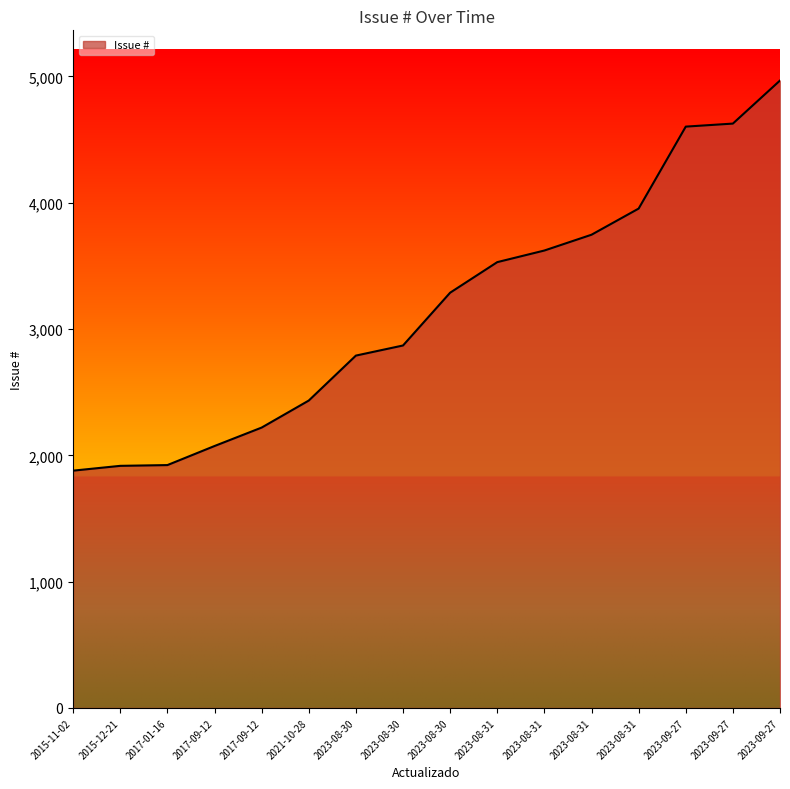

What is the difference between the second highest and minimum values?

2748